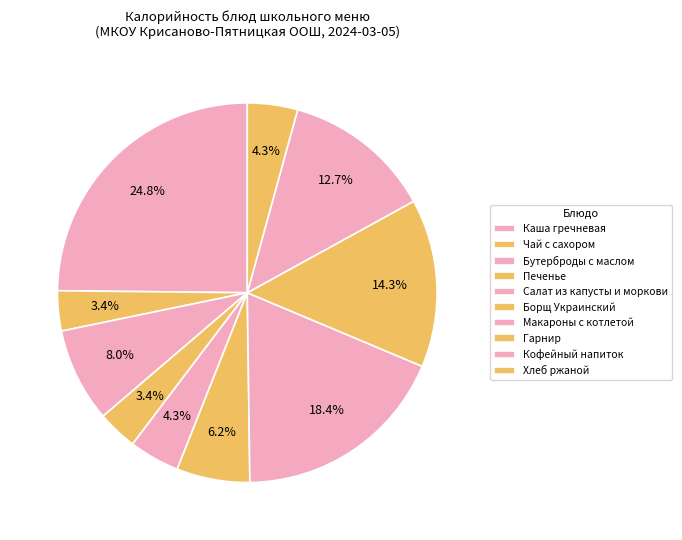

How many segments does this pie chart have?

10